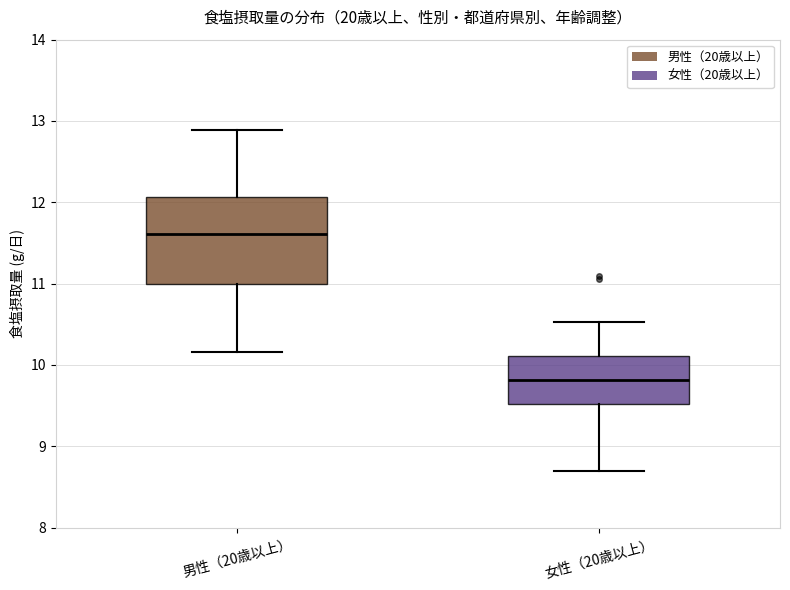

Reading left to right, transcribe this box plot: for each box, give where its median line is, the range the box spans, and where its two whiskers end, as read against the y-axis. The values are not printed on the chart, so give them approximately, as read against the axis.

男性（20歳以上）: median 11.6, box 11.0 to 12.1, whiskers 10.2 to 12.9
女性（20歳以上）: median 9.8, box 9.5 to 10.1, whiskers 8.7 to 10.5